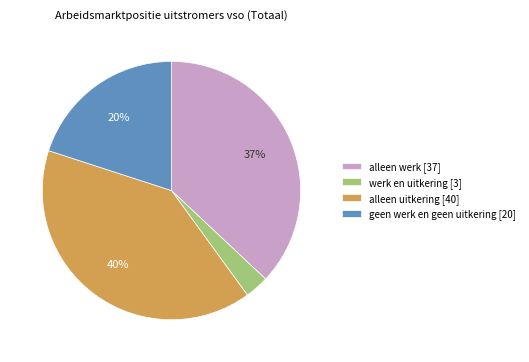

To the nearest percent, what is the average slice percentage?

25%